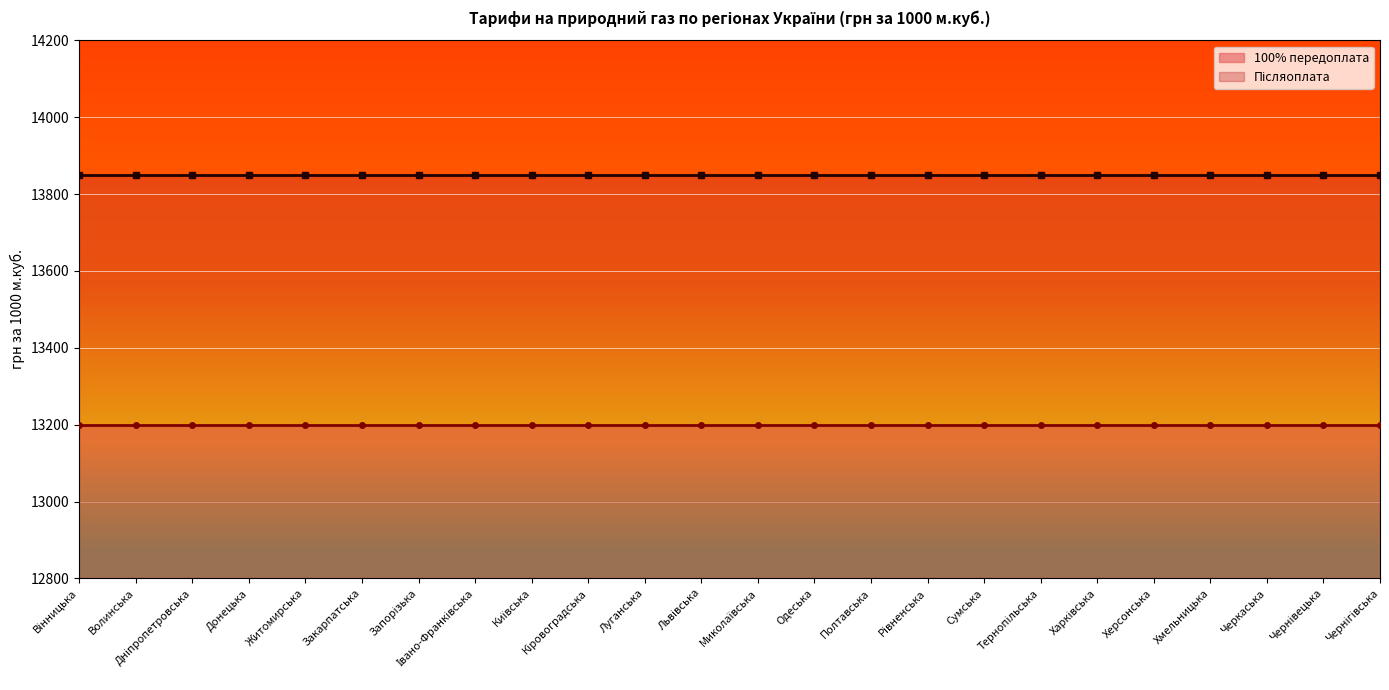

Which series has the widest spread of values?

100% передоплата